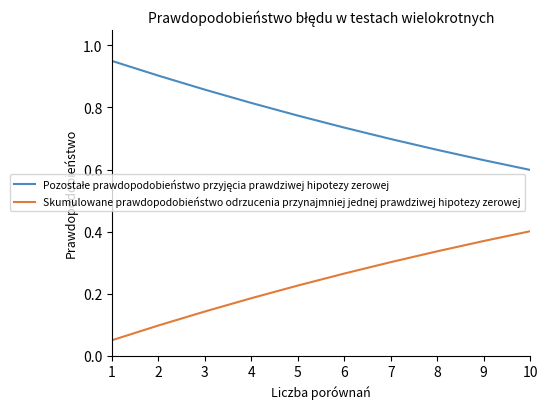

The Skumulowane prawdopodobieństwo odrzucenia przynajmniej jednej prawdziwej hipotezy zerowej series shows 0.5 at 7. True or false?

False